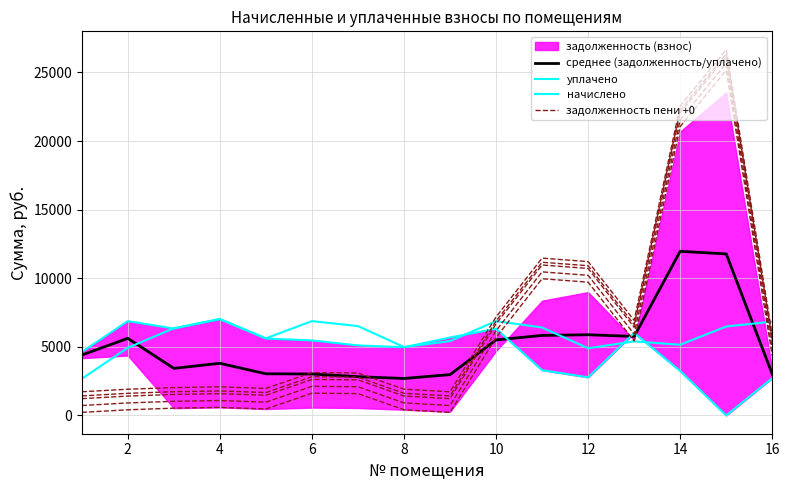

At which category does уплачено reach its first local peak?

2